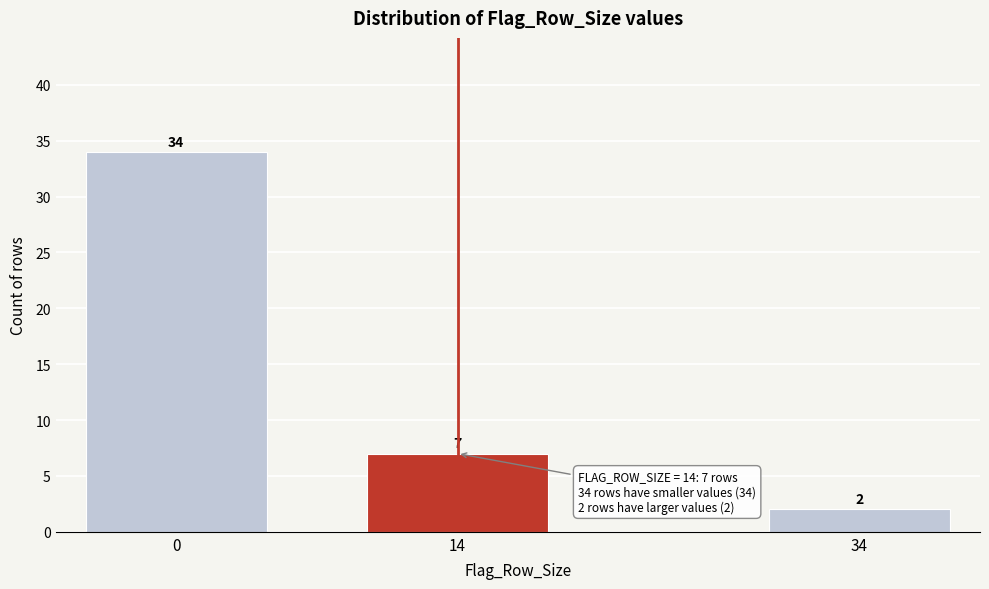

Reading left to right, extract all data points from this chart.

0=34	14=7	34=2